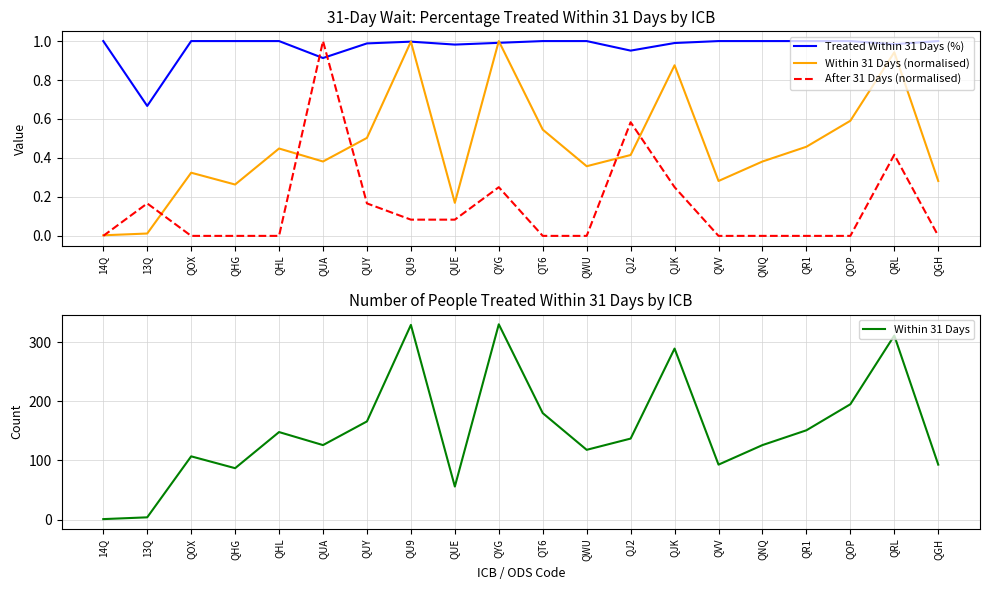

What is the label of the 20th point from the left?

QGH